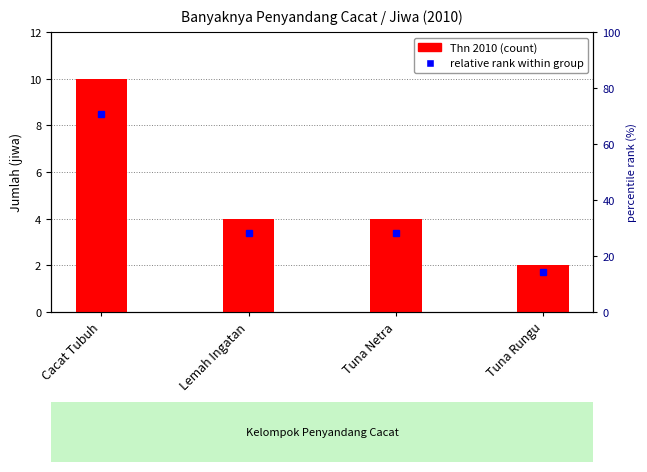

Reading left to right, transcribe all the data shown in this chart.

Cacat Tubuh=10	Lemah Ingatan=4	Tuna Netra=4	Tuna Rungu=2